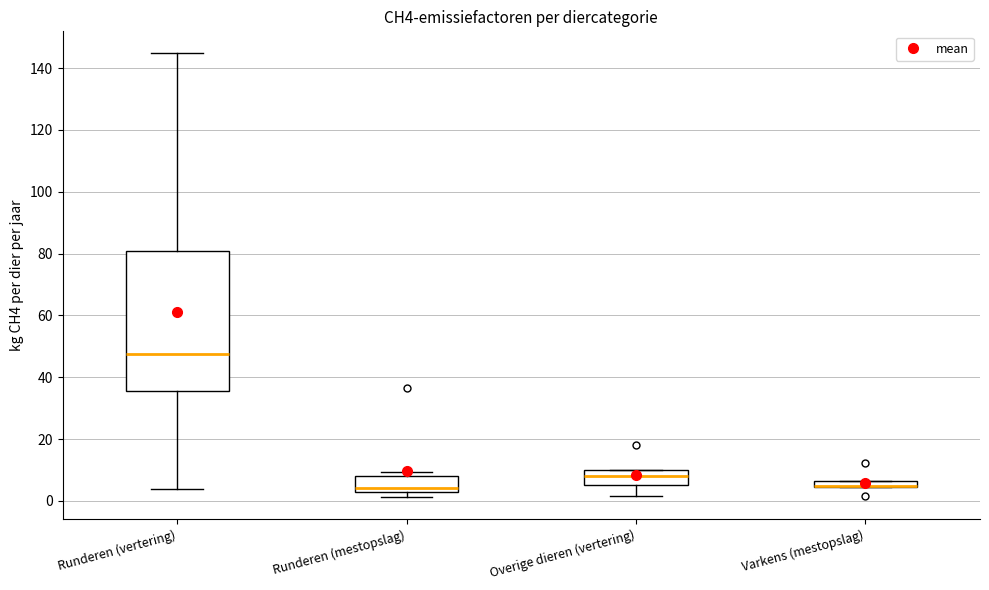

Comparing the boxes themselves (not the whiskers), which one is the tallest?

Runderen (vertering)